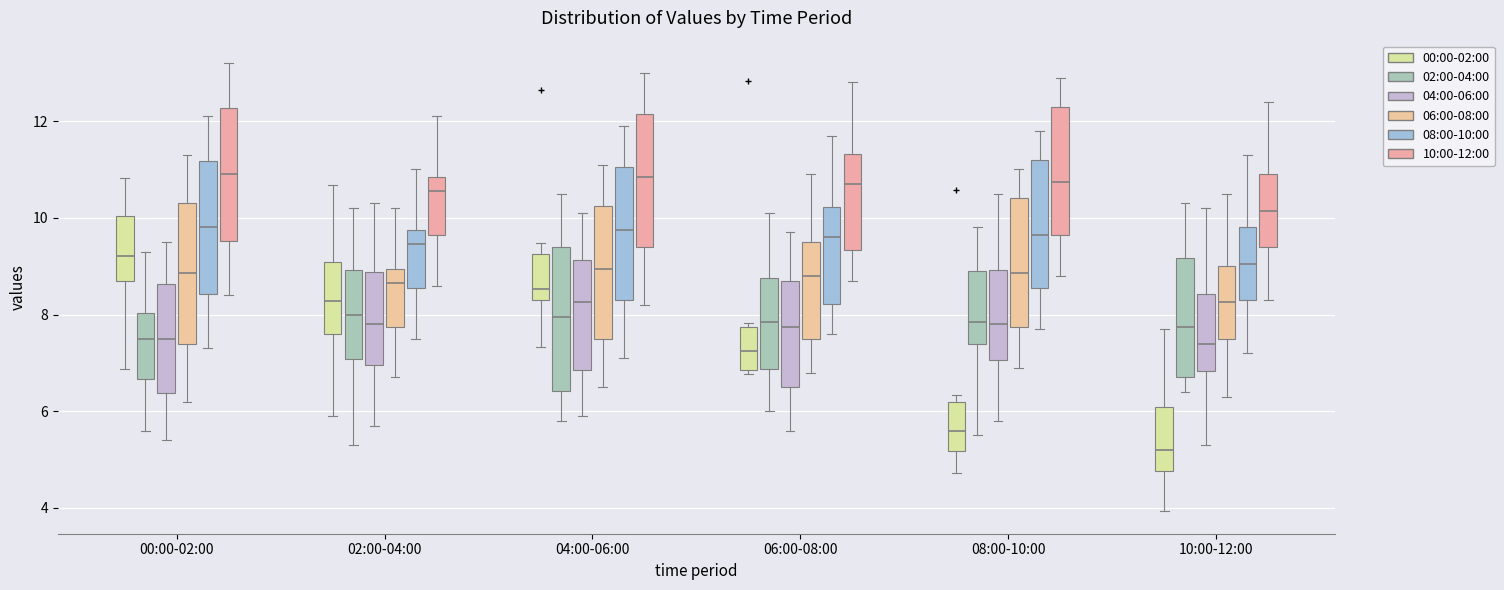

Reading left to right, read every box against the y-axis: the position of its median line, the range the box covers, and the ends of its whiskers. The values are not printed on the chart, so give them approximately, as read against the axis.

00:00-02:00 (00:00-02:00): median 9.2, box 8.8 to 10.0, whiskers 6.8 to 10.8
00:00-02:00 (02:00-04:00): median 7.6, box 6.6 to 8.0, whiskers 5.6 to 9.4
00:00-02:00 (04:00-06:00): median 7.6, box 6.4 to 8.6, whiskers 5.4 to 9.6
00:00-02:00 (06:00-08:00): median 8.8, box 7.4 to 10.4, whiskers 6.2 to 11.4
00:00-02:00 (08:00-10:00): median 9.8, box 8.4 to 11.2, whiskers 7.4 to 12.2
00:00-02:00 (10:00-12:00): median 11.0, box 9.6 to 12.2, whiskers 8.4 to 13.2
02:00-04:00 (00:00-02:00): median 8.2, box 7.6 to 9.0, whiskers 6.0 to 10.6
02:00-04:00 (02:00-04:00): median 8.0, box 7.0 to 9.0, whiskers 5.4 to 10.2
02:00-04:00 (04:00-06:00): median 7.8, box 7.0 to 8.8, whiskers 5.8 to 10.4
02:00-04:00 (06:00-08:00): median 8.6, box 7.8 to 9.0, whiskers 6.8 to 10.2
02:00-04:00 (08:00-10:00): median 9.4, box 8.6 to 9.8, whiskers 7.6 to 11.0
02:00-04:00 (10:00-12:00): median 10.6, box 9.6 to 10.8, whiskers 8.6 to 12.2
04:00-06:00 (00:00-02:00): median 8.6, box 8.2 to 9.2, whiskers 7.4 to 9.4
04:00-06:00 (02:00-04:00): median 8.0, box 6.4 to 9.4, whiskers 5.8 to 10.6
04:00-06:00 (04:00-06:00): median 8.2, box 6.8 to 9.2, whiskers 6.0 to 10.2
04:00-06:00 (06:00-08:00): median 9.0, box 7.6 to 10.2, whiskers 6.6 to 11.2
04:00-06:00 (08:00-10:00): median 9.8, box 8.4 to 11.0, whiskers 7.2 to 12.0
04:00-06:00 (10:00-12:00): median 10.8, box 9.4 to 12.2, whiskers 8.2 to 13.0
06:00-08:00 (00:00-02:00): median 7.2, box 6.8 to 7.8, whiskers 6.8 (just below the box's lower edge) to 7.8 (just above the box's upper edge)
06:00-08:00 (02:00-04:00): median 7.8, box 6.8 to 8.8, whiskers 6.0 to 10.2
06:00-08:00 (04:00-06:00): median 7.8, box 6.6 to 8.8, whiskers 5.6 to 9.8
06:00-08:00 (06:00-08:00): median 8.8, box 7.6 to 9.6, whiskers 6.8 to 11.0
06:00-08:00 (08:00-10:00): median 9.6, box 8.2 to 10.2, whiskers 7.6 to 11.8
06:00-08:00 (10:00-12:00): median 10.8, box 9.4 to 11.4, whiskers 8.8 to 12.8
08:00-10:00 (00:00-02:00): median 5.6, box 5.2 to 6.2, whiskers 4.8 to 6.4
08:00-10:00 (02:00-04:00): median 7.8, box 7.4 to 9.0, whiskers 5.6 to 9.8
08:00-10:00 (04:00-06:00): median 7.8, box 7.0 to 9.0, whiskers 5.8 to 10.6
08:00-10:00 (06:00-08:00): median 8.8, box 7.8 to 10.4, whiskers 7.0 to 11.0
08:00-10:00 (08:00-10:00): median 9.6, box 8.6 to 11.2, whiskers 7.8 to 11.8
08:00-10:00 (10:00-12:00): median 10.8, box 9.6 to 12.4, whiskers 8.8 to 13.0
10:00-12:00 (00:00-02:00): median 5.2, box 4.8 to 6.0, whiskers 4.0 to 7.8
10:00-12:00 (02:00-04:00): median 7.8, box 6.8 to 9.2, whiskers 6.4 to 10.4
10:00-12:00 (04:00-06:00): median 7.4, box 6.8 to 8.4, whiskers 5.4 to 10.2
10:00-12:00 (06:00-08:00): median 8.2, box 7.6 to 9.0, whiskers 6.4 to 10.6
10:00-12:00 (08:00-10:00): median 9.0, box 8.4 to 9.8, whiskers 7.2 to 11.4
10:00-12:00 (10:00-12:00): median 10.2, box 9.4 to 11.0, whiskers 8.4 to 12.4